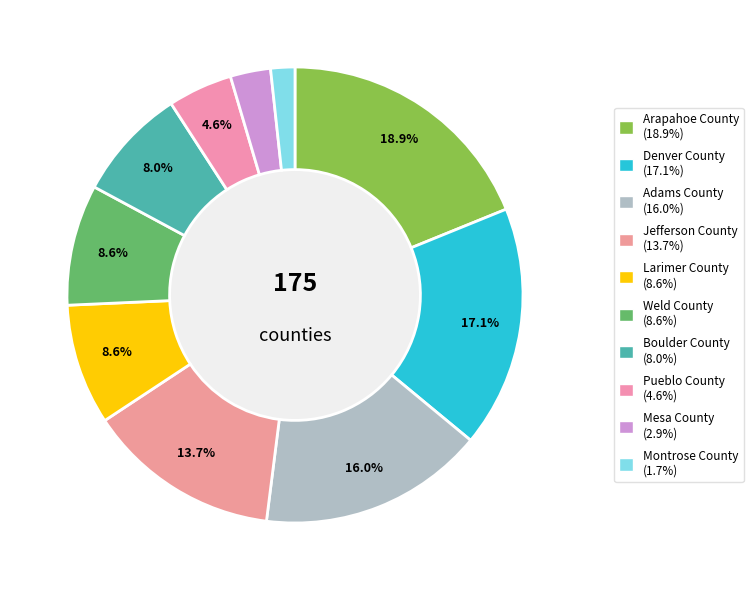

How many slices are in this pie chart?

10